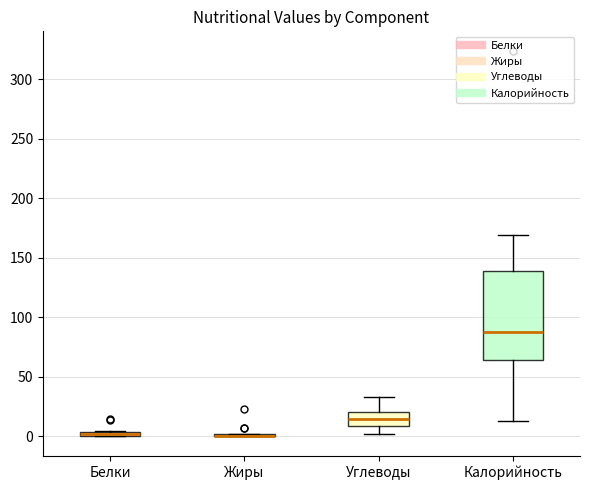

Which box is the tallest, from its lower edge to its upper edge?

Калорийность